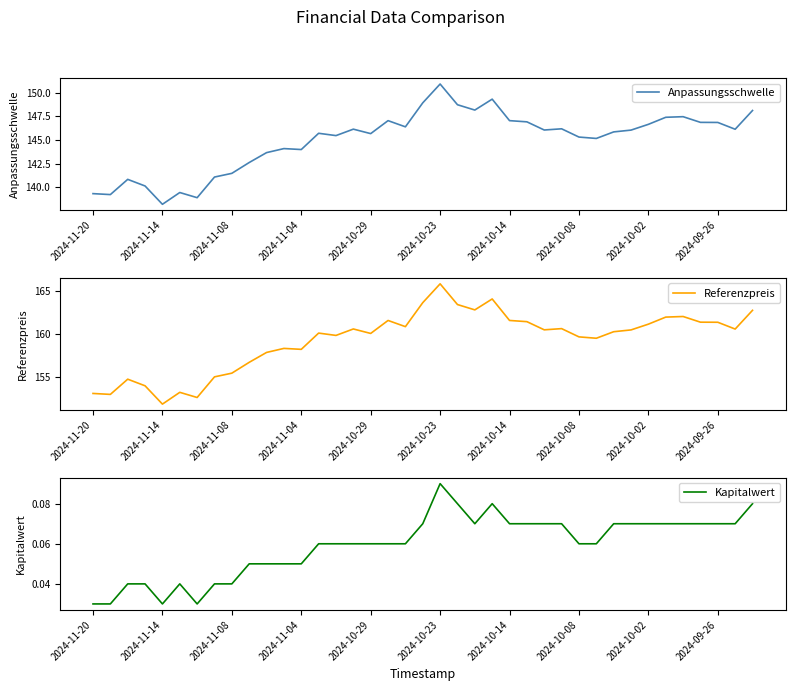

True or false: Anpassungsschwelle has a value of 139.3 at 2024-11-20.

True